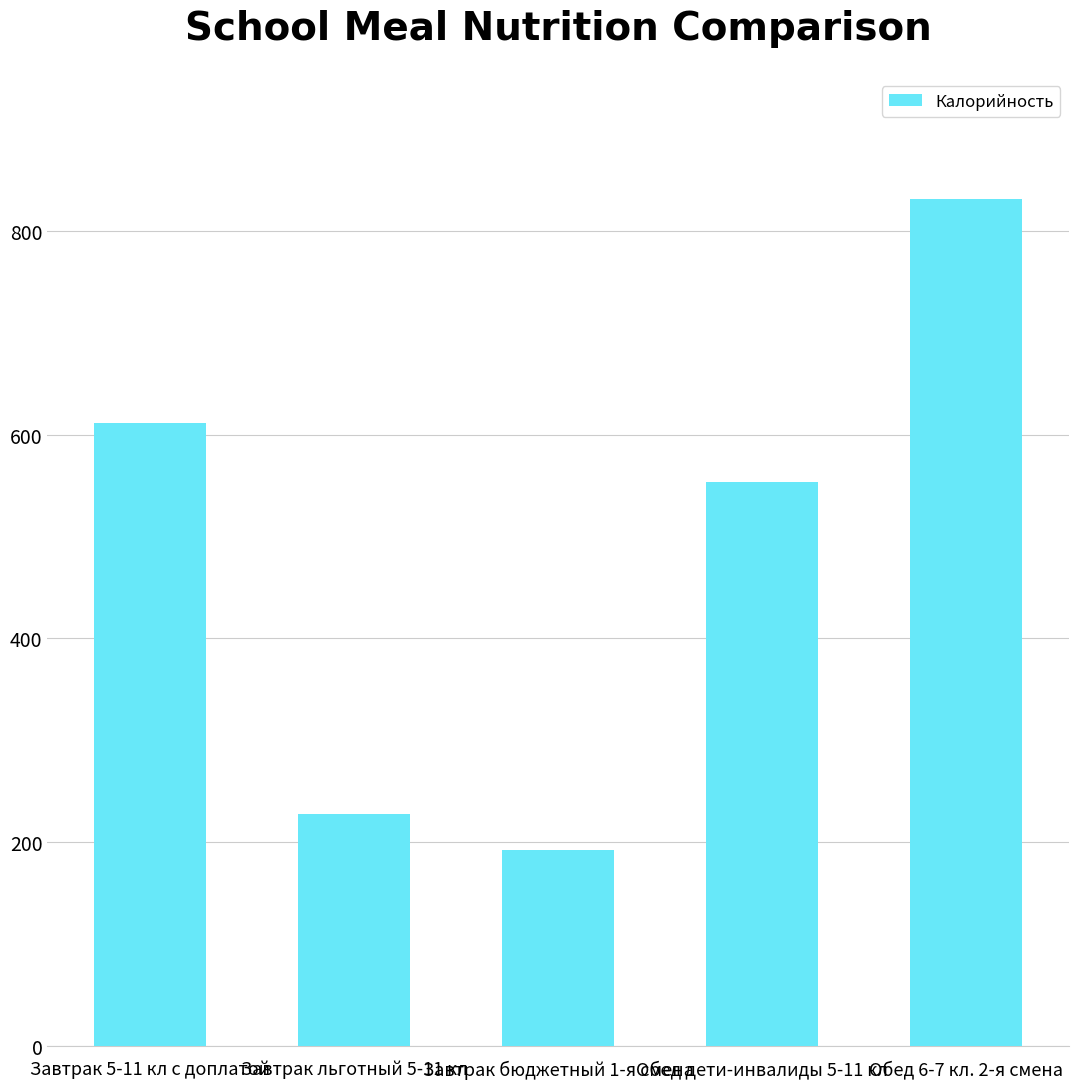

What is the ratio of the value at Завтрак льготный 5-11 кл to the value at Обед дети-инвалиды 5-11 кл?

0.4